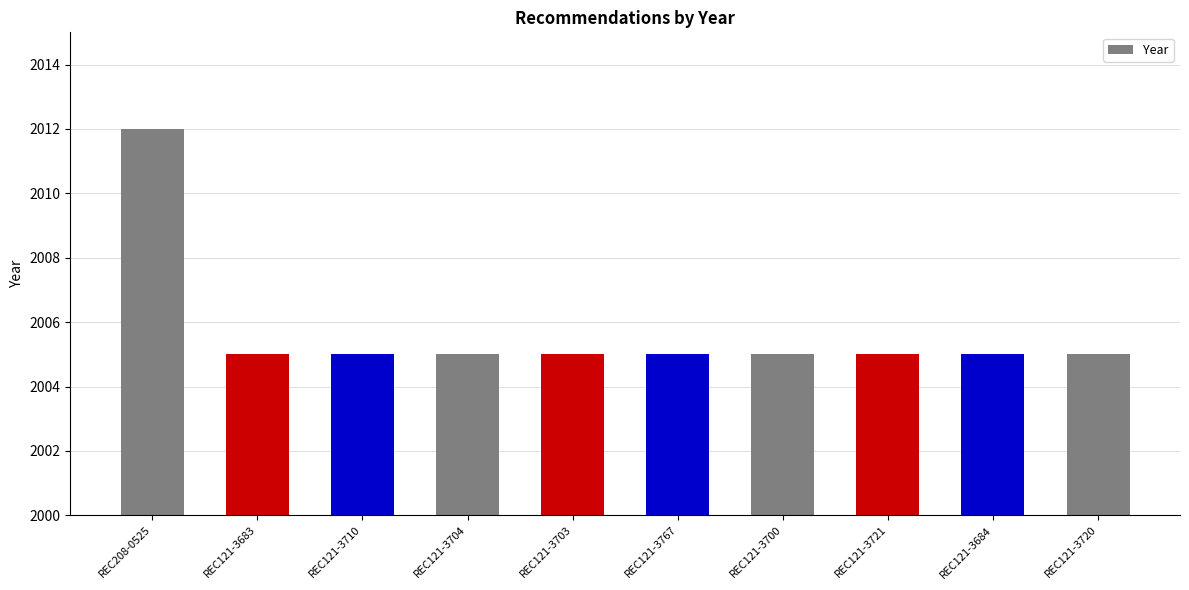

What is the label of the 9th bar from the right?

REC121-3683